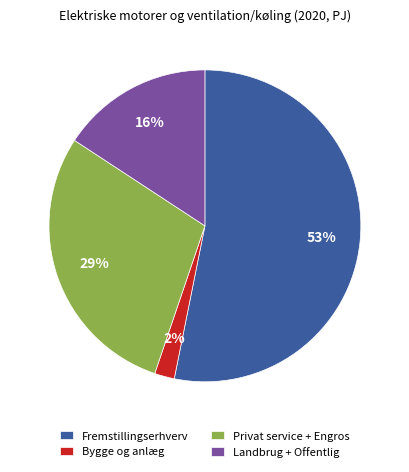

To the nearest percent, what portion does Bygge og anlæg represent?

2%